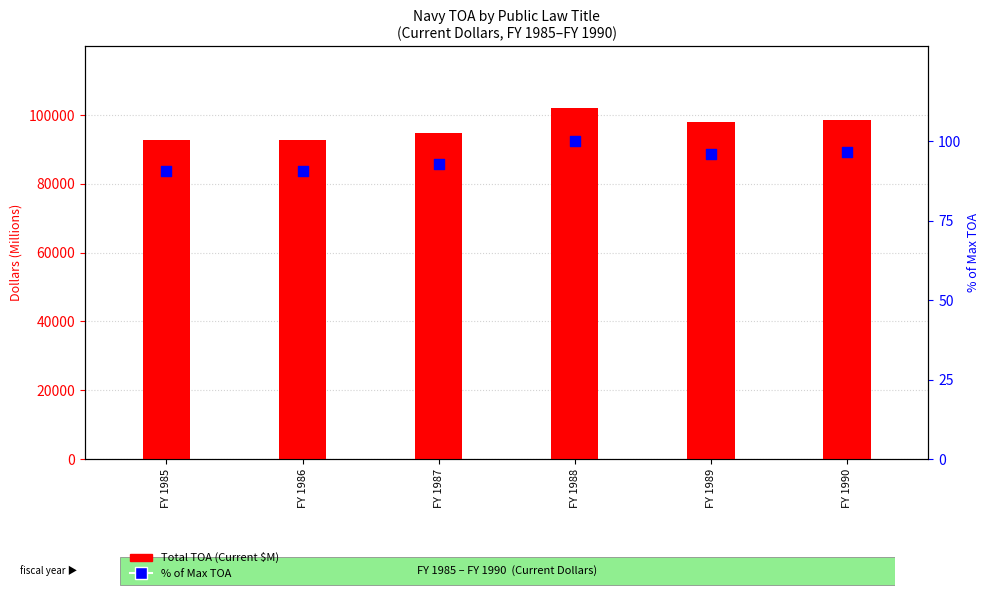

Which series contains the highest Y value?

Total TOA (Current $M)